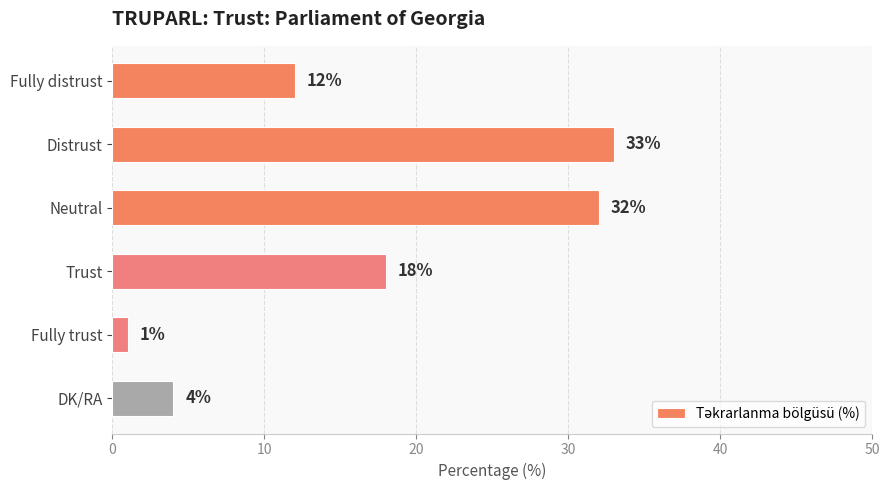

Reading bottom to top, extract all data points from this chart.

4	1	18	32	33	12